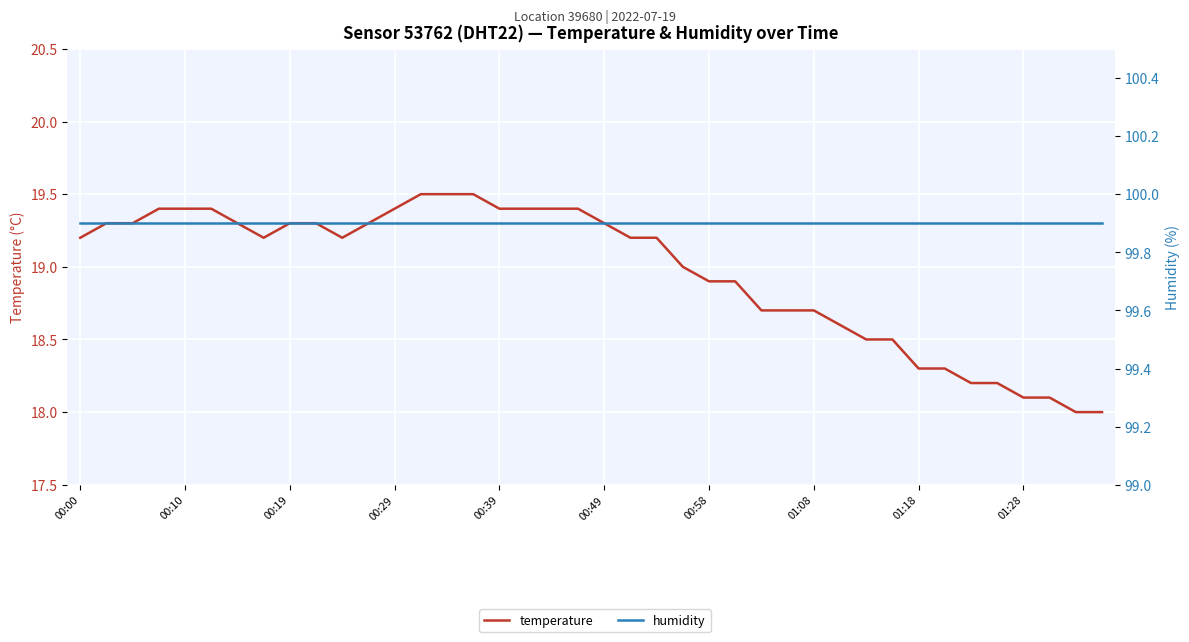

Between 19 and 39, which series saw the biggest shift?

temperature